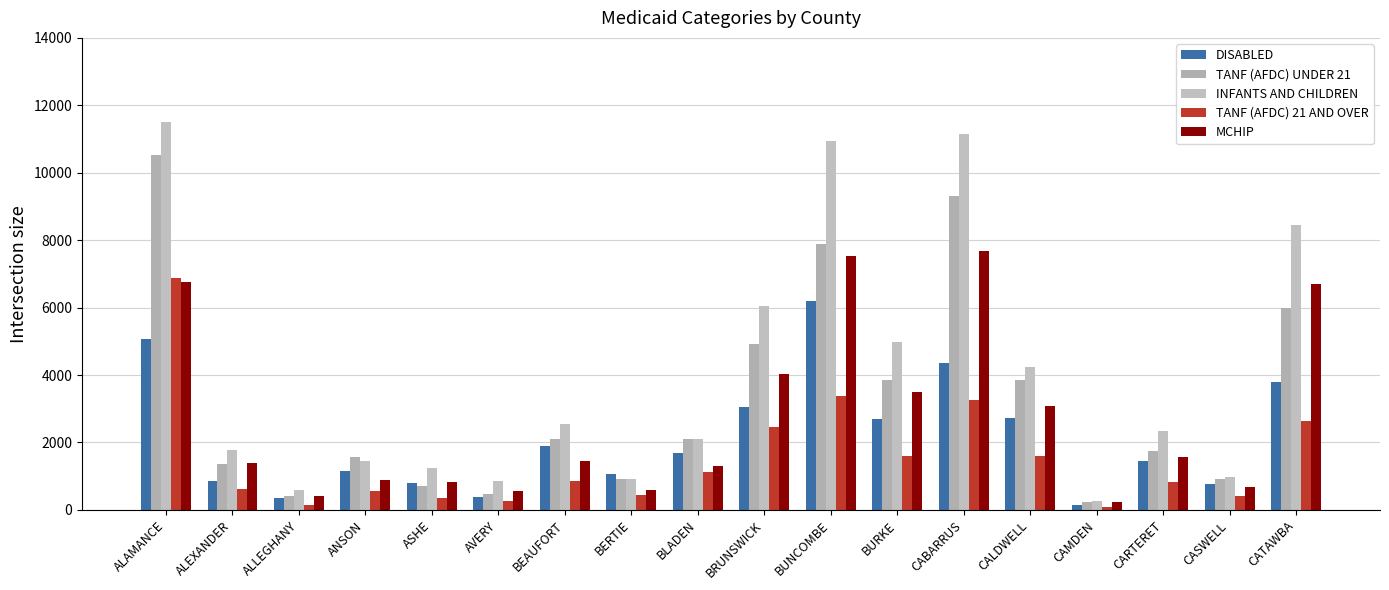

What is the sum of the TANF (AFDC) 21 AND OVER values at ANSON and ALLEGHANY?

721